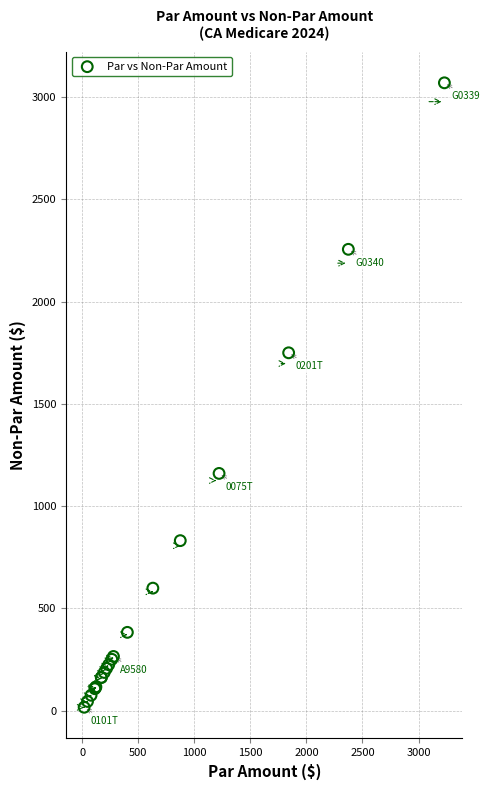

What Y value in the scatter plot is closest to 1542?

1749.5